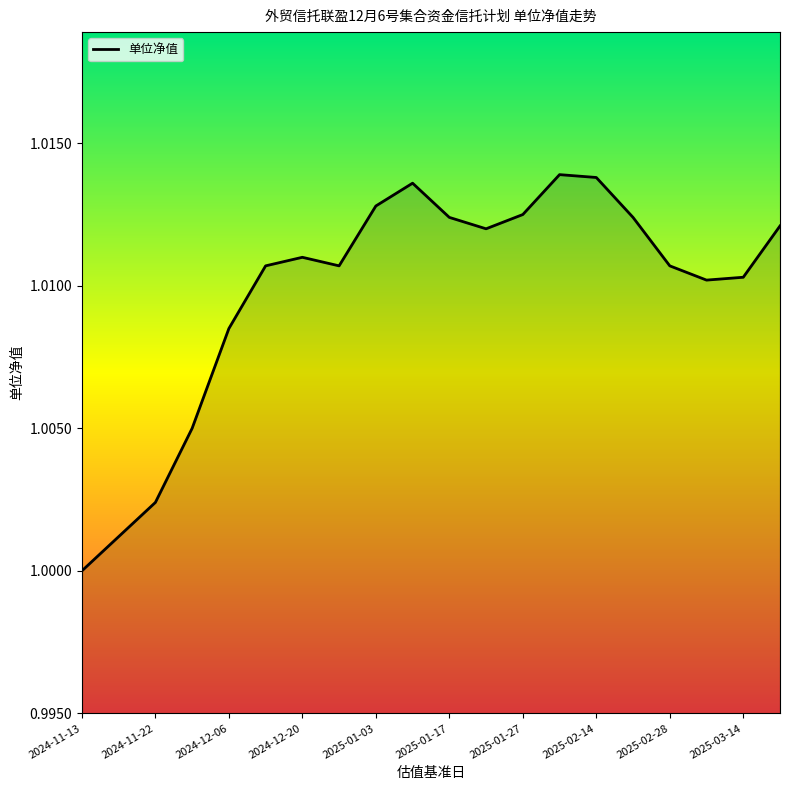

At which category does the data reach its first local peak?

2024-12-20